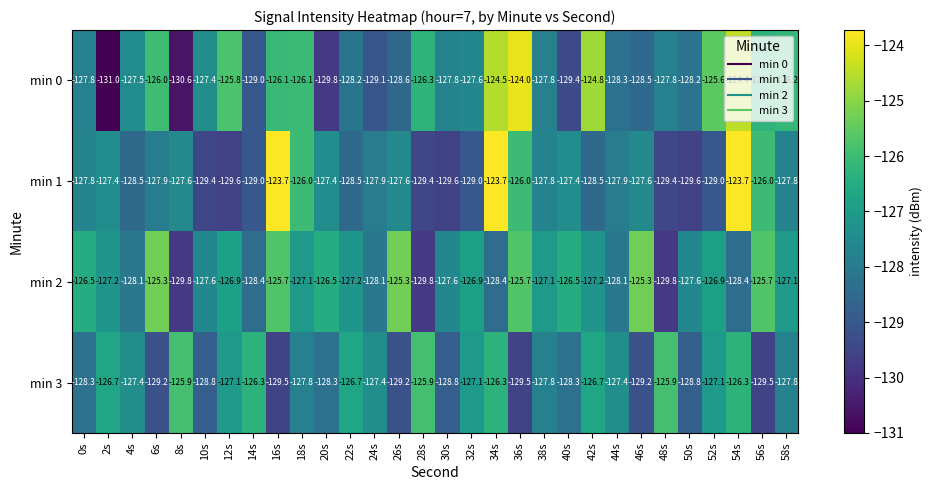

What is the spread (max minus min) of values at 0s?

1.8